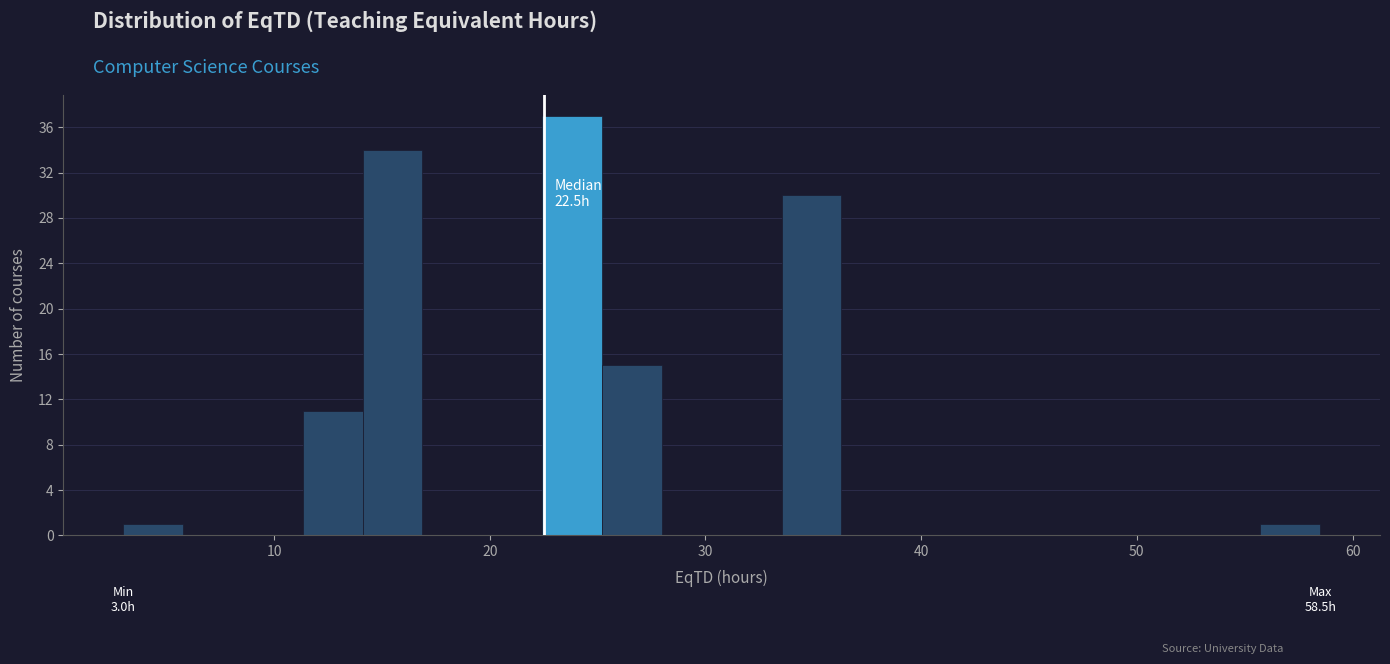

Read against the x-axis, roughly where is the centre of the tallest bar?

24